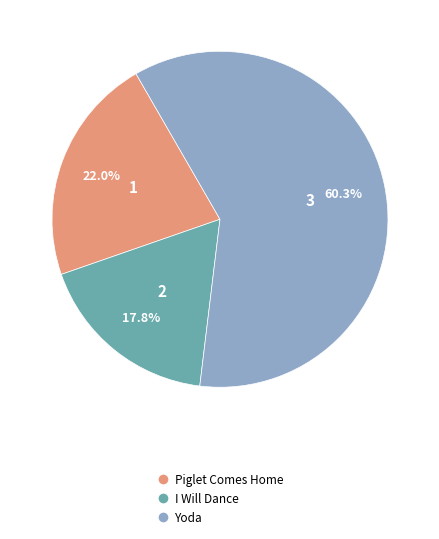

To the nearest percent, what is the difference between the largest and smallest slice percentages?

42%